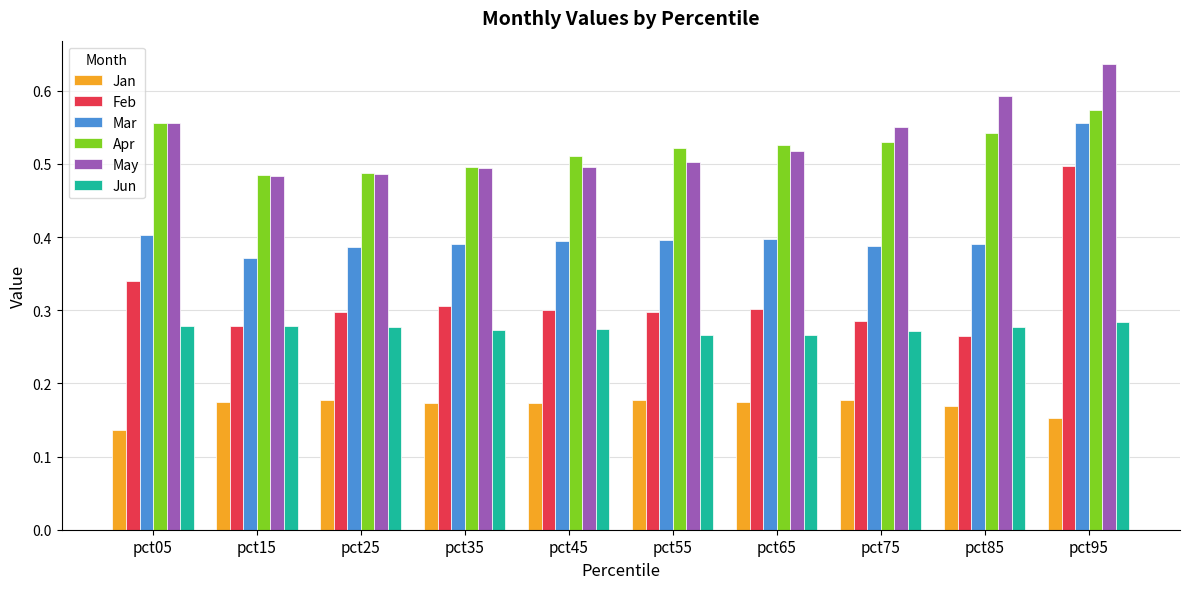

Is the value of Feb at pct65 greater than the value of Mar at pct75?

No